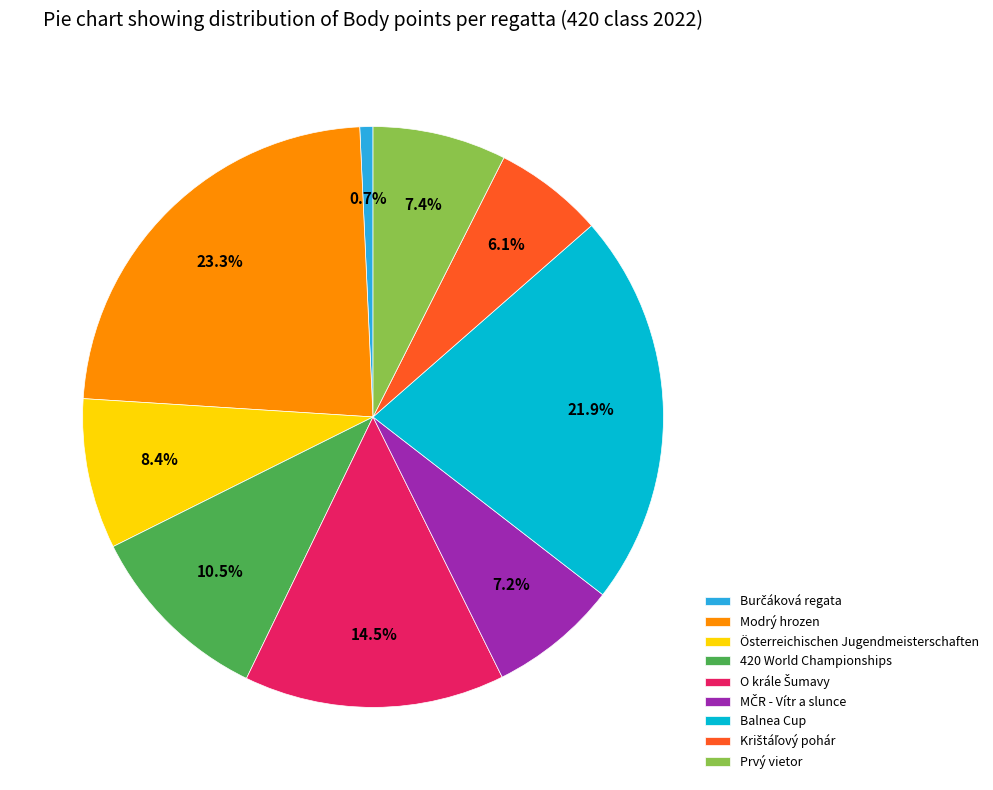

Which slice is the largest?

Modrý hrozen